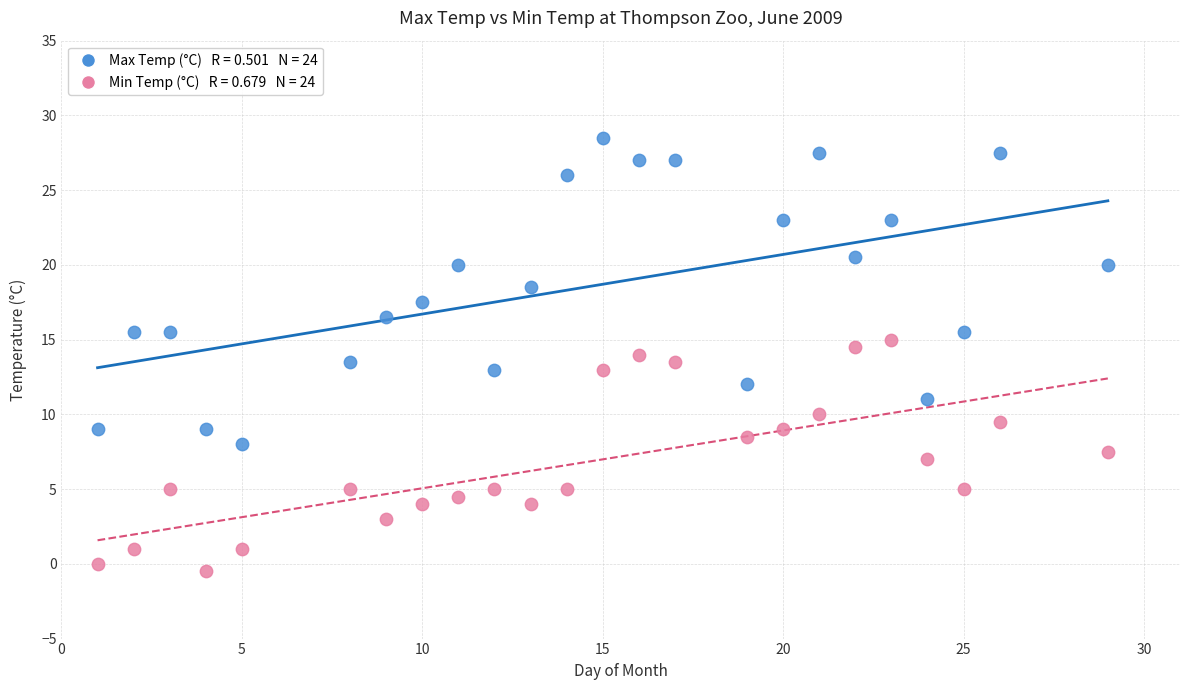

Across all data points, what is the range of Y values (max minus min)?

29.0